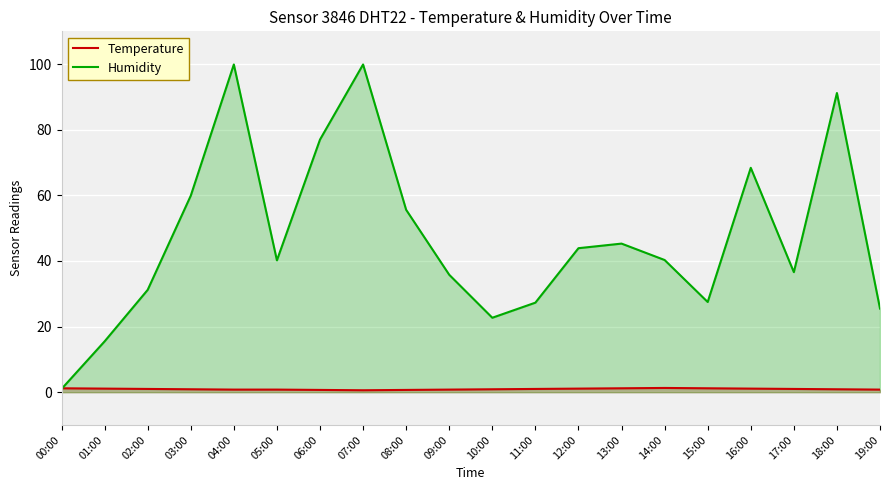

What position from the left is 15:00?

16